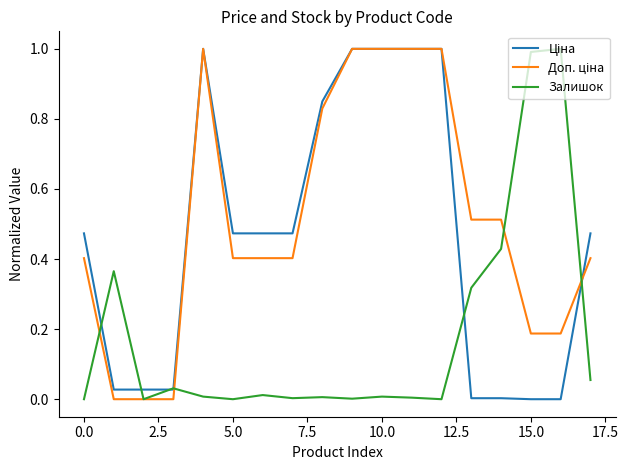

What is the maximum value shown in the chart?

1.0